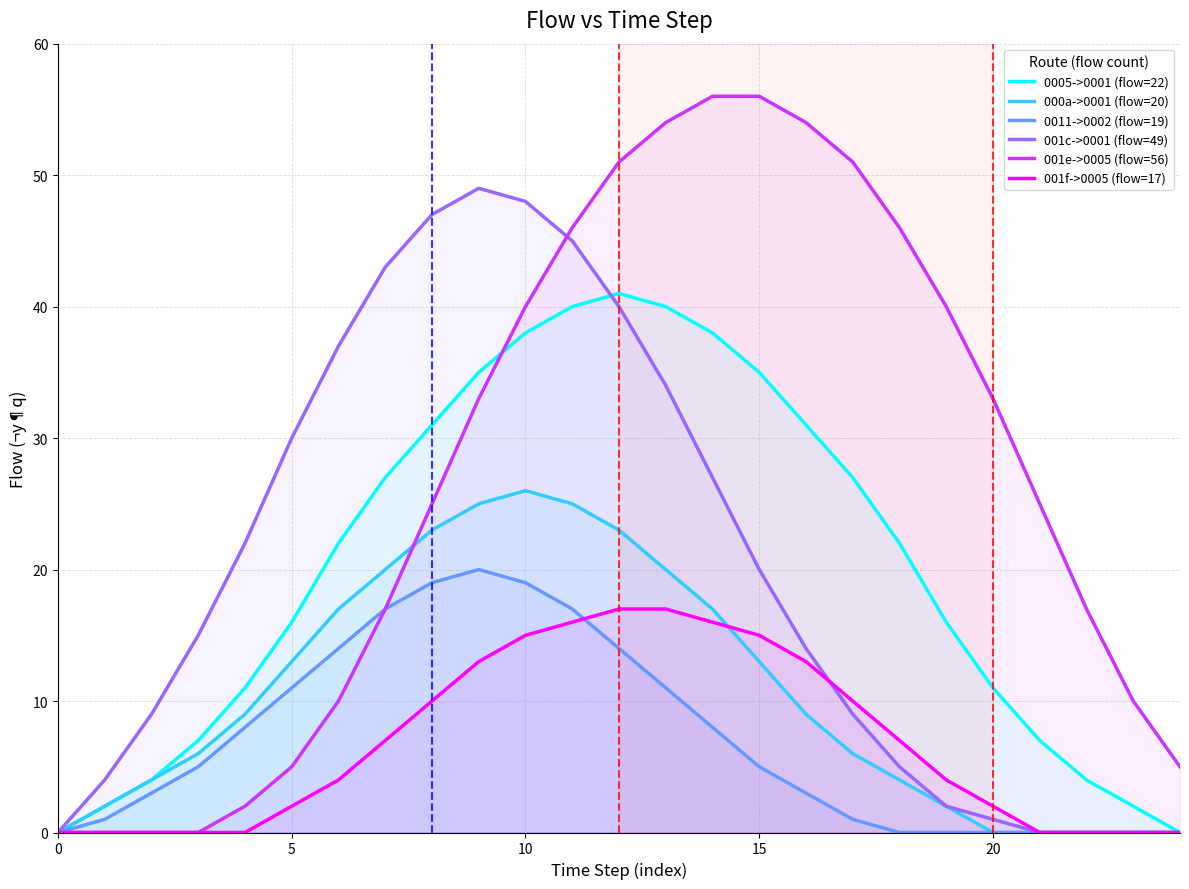

At 14, list the series in order from largest to smallest.

001e->0005 (flow=56), 0005->0001 (flow=22), 001c->0001 (flow=49), 000a->0001 (flow=20), 001f->0005 (flow=17), 0011->0002 (flow=19)